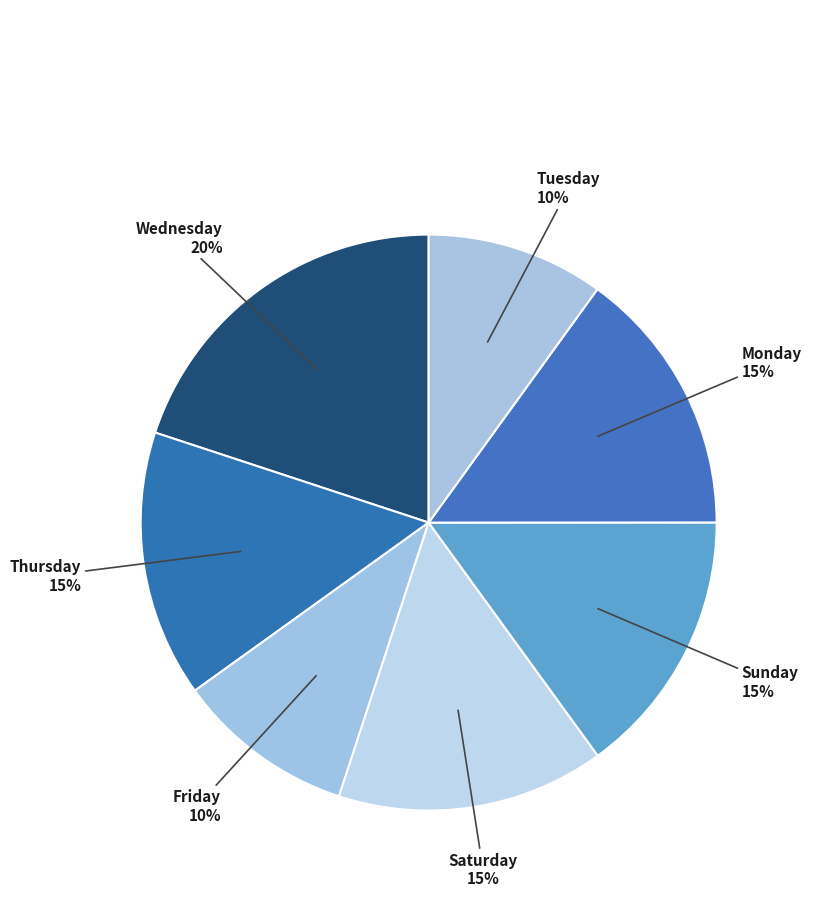

Combined, do Saturday and Monday account for over 50%?

No